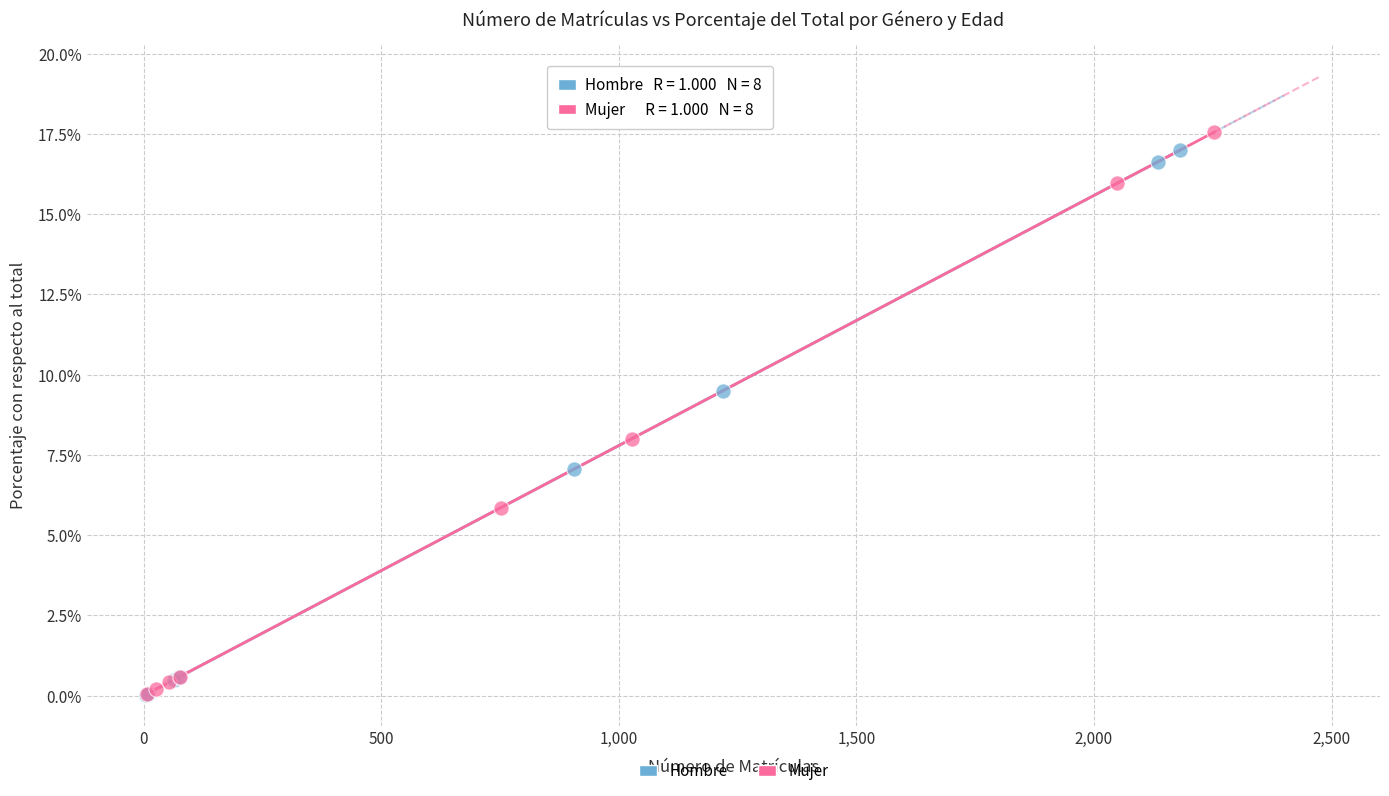

Which series reaches the maximum Y coordinate?

Mujer